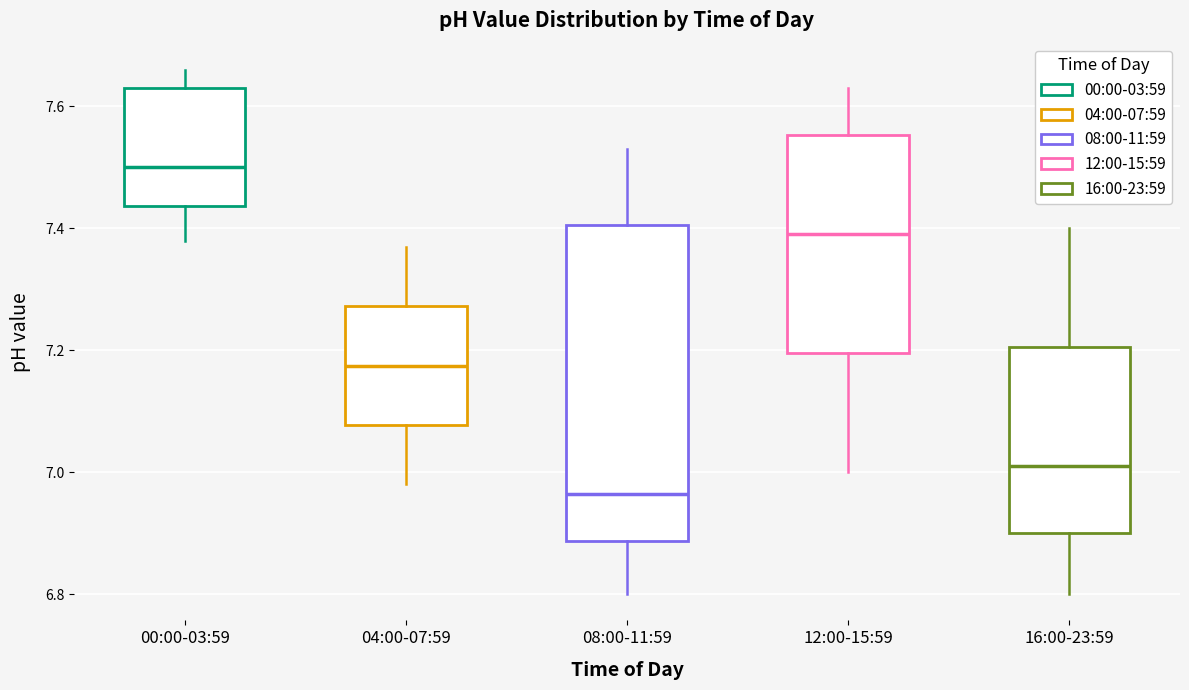

Which box's median line is the highest?

00:00-03:59